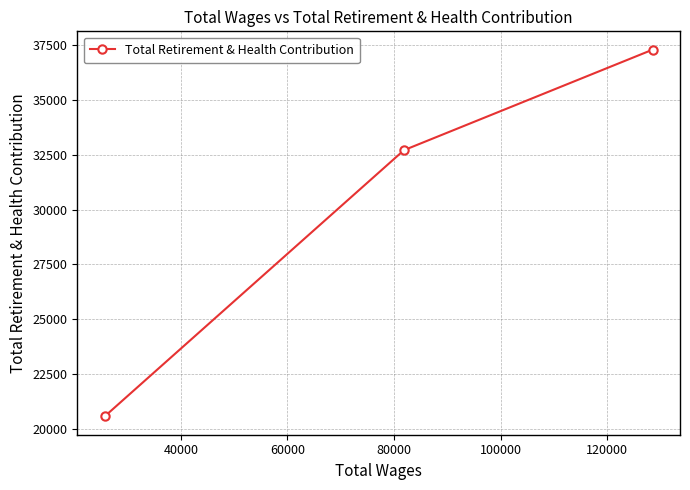

How many categories are shown in the chart?

3